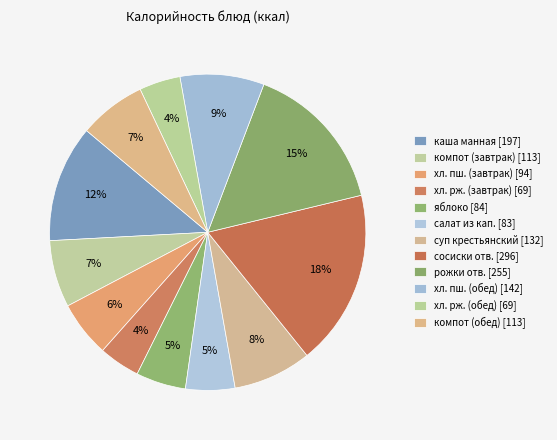

Count the number of slices in the pie.

12